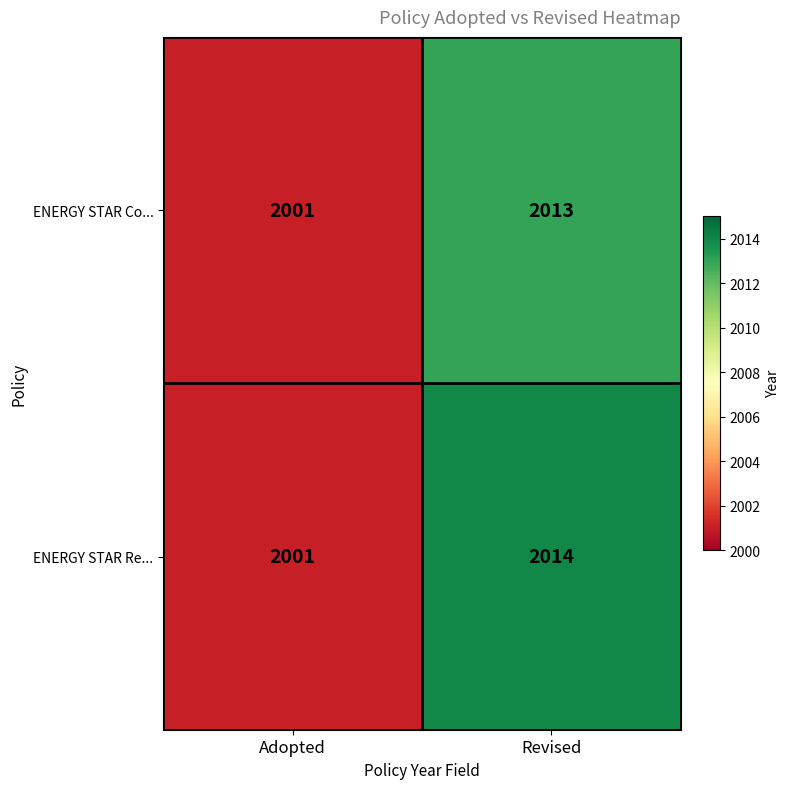

Reading left to right, list all the values displayed in this chart.

ENERGY STAR Co...: 2001	2013
ENERGY STAR Re...: 2001	2014